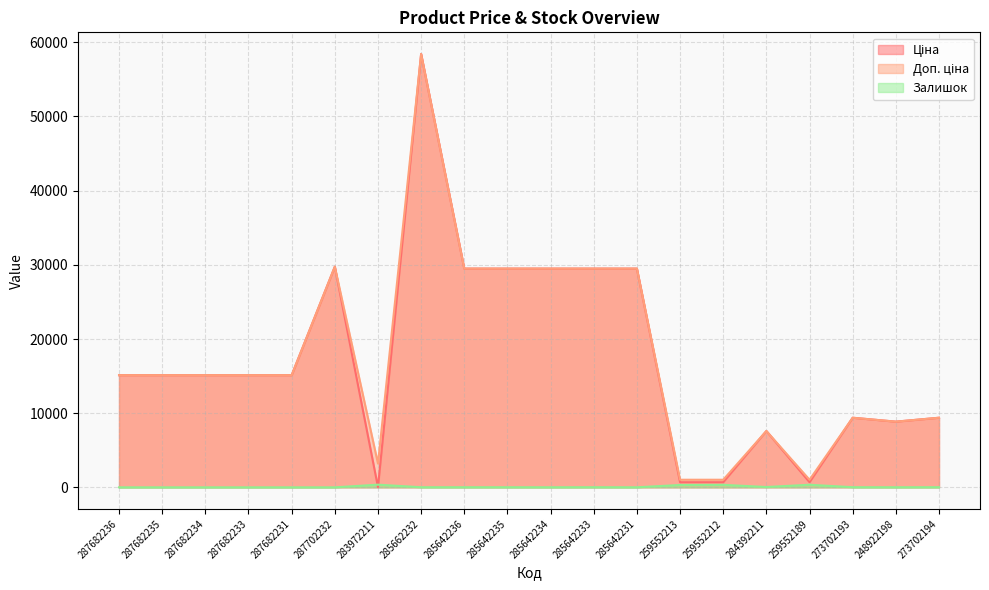

Does the chart display data point markers on the line(s)?

No